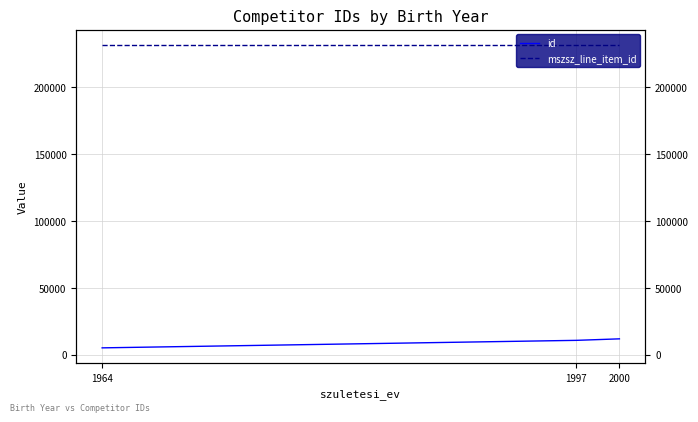

Which series changed the most between 1997 and 2000?

id